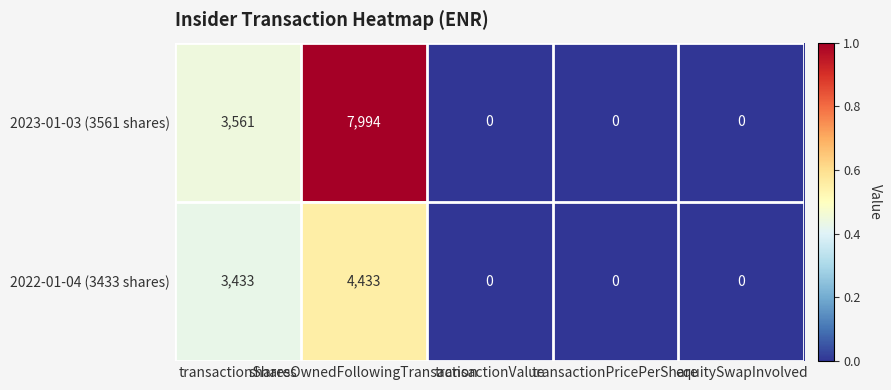

At sharesOwnedFollowingTransaction, list the series in order from largest to smallest.

2023-01-03 (3561 shares), 2022-01-04 (3433 shares)